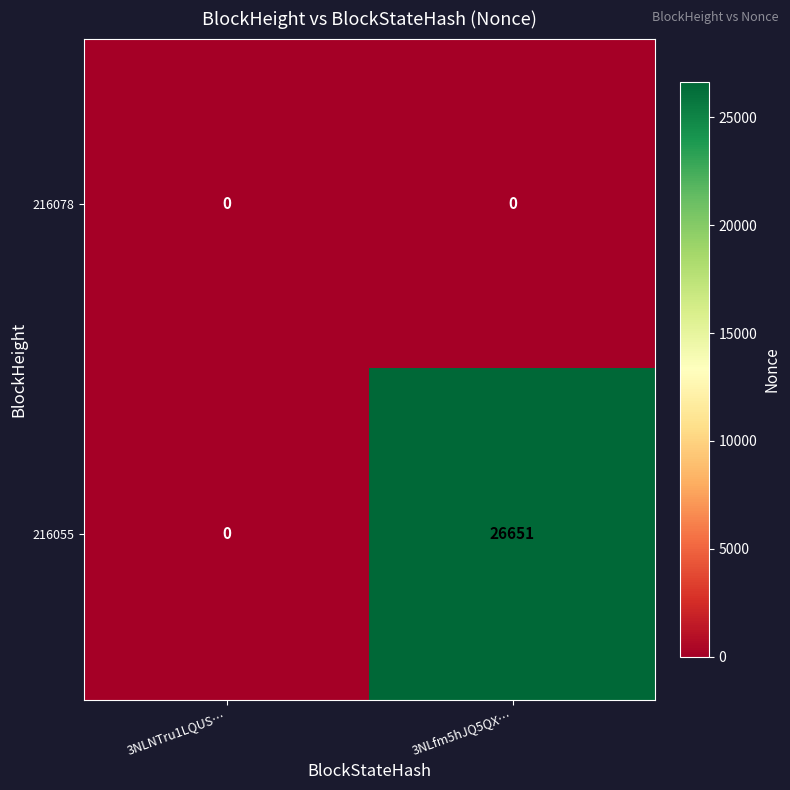

Is it true that 216055 equals -17128 at 3NLNTru1LQUS…?

False